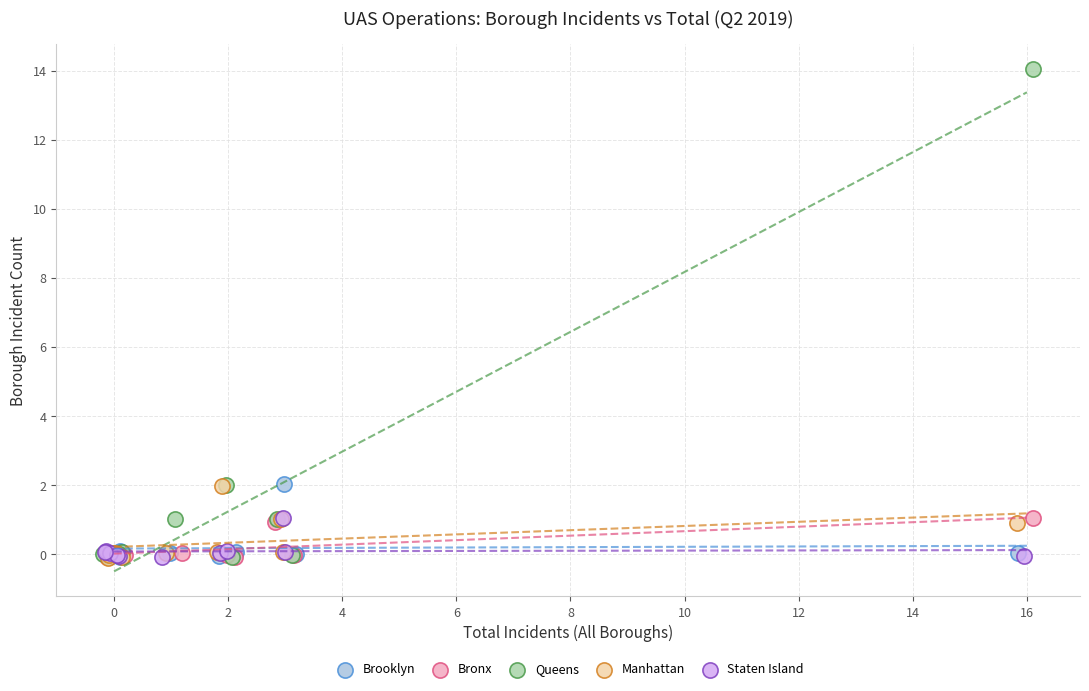

Which series reaches the maximum Y coordinate?

Queens